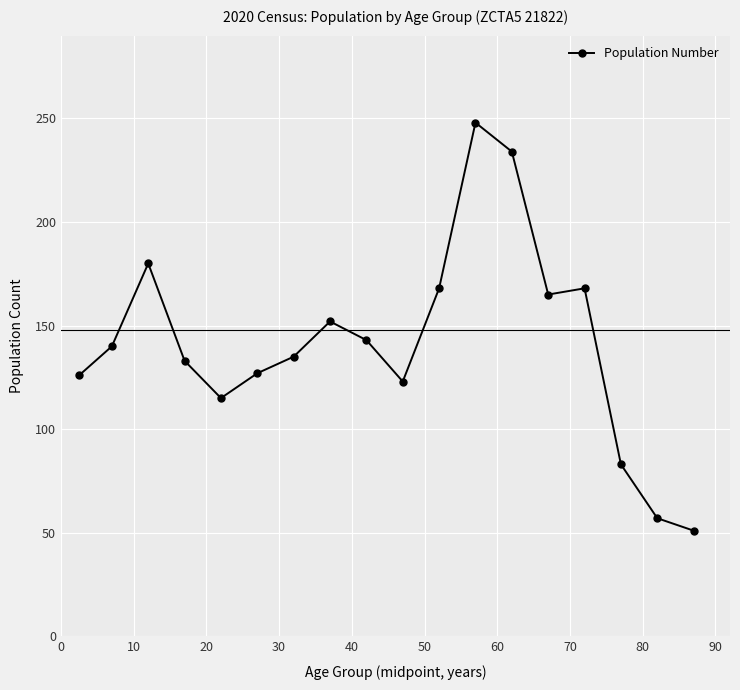

Is this an area chart (filled region under the line)?

No